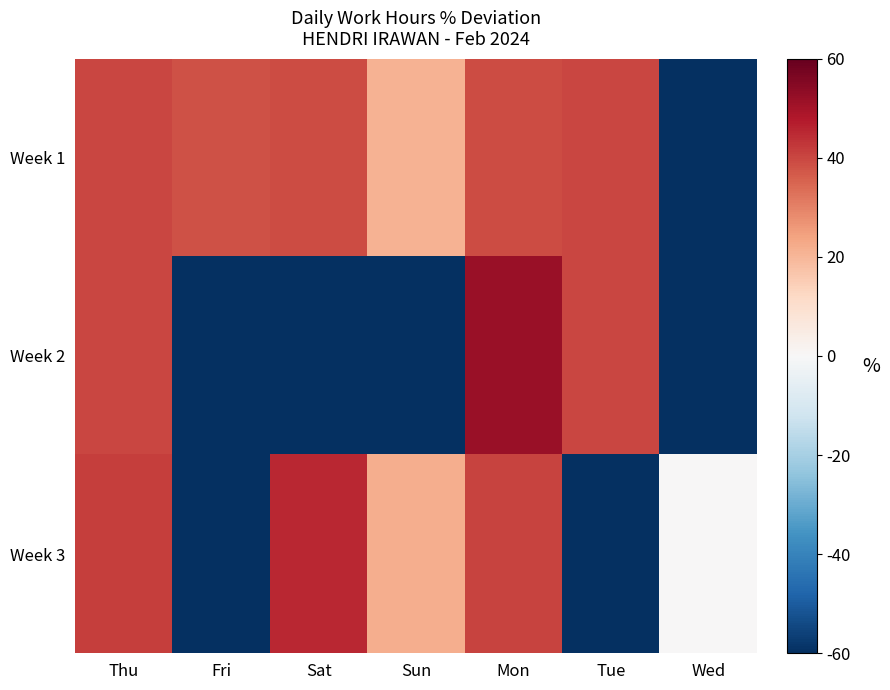

At which category is the sum across all series the highest?

Mon